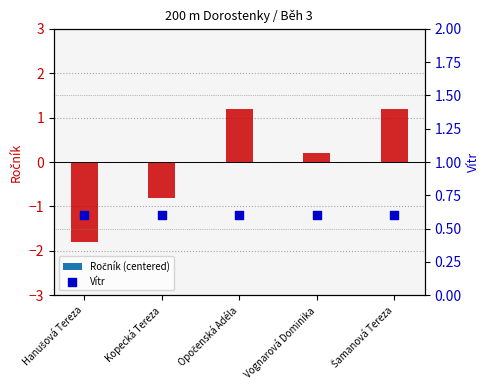

Which series has the widest spread of Y values?

Ročník (centered)